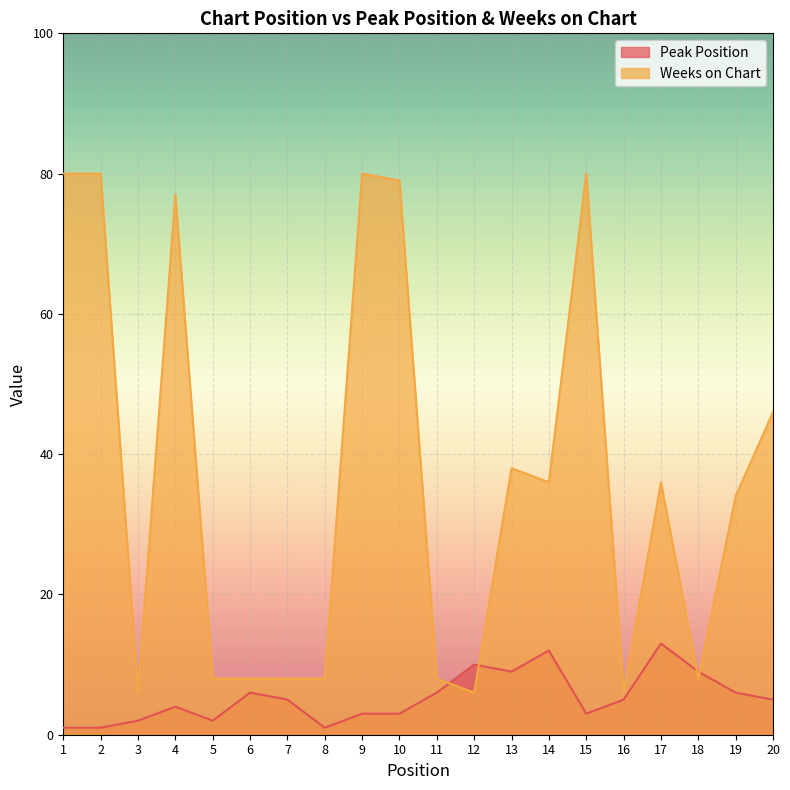

Where do Weeks on Chart and Peak Position first cross each other?

11 and 12